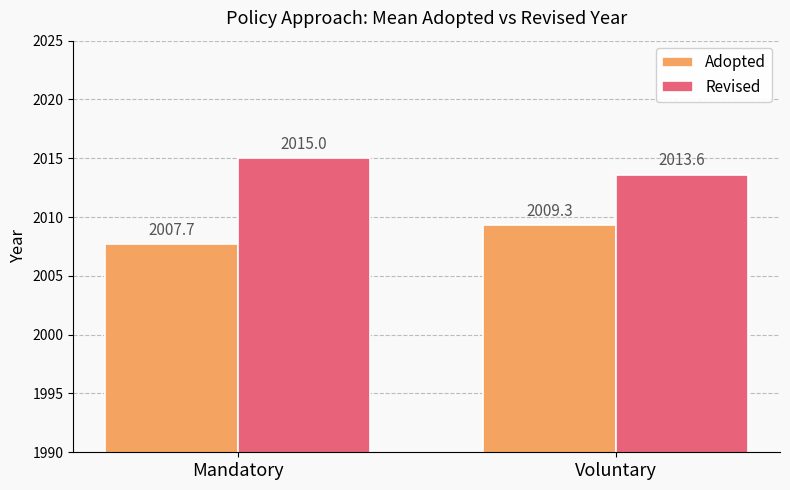

List the labels in order of Adopted value, smallest first.

Mandatory, Voluntary